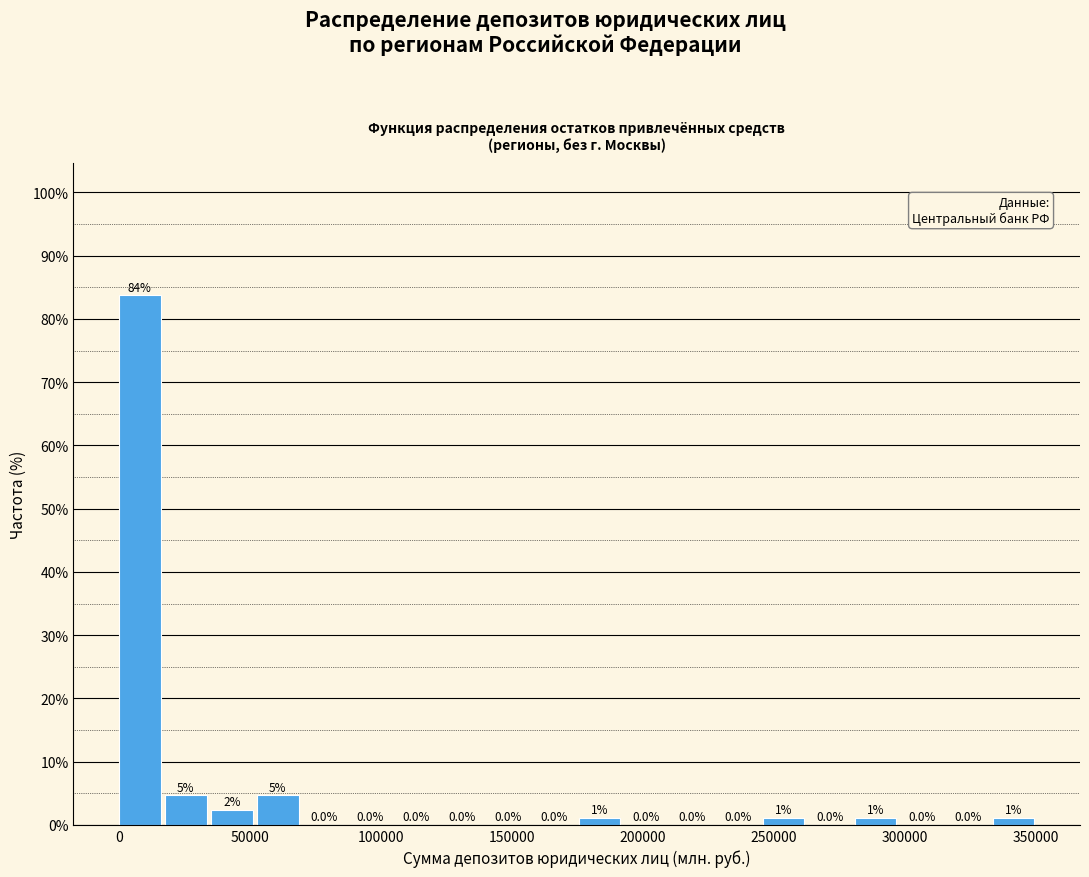

Read against the x-axis, roughly where is the centre of the tallest bar?

10000